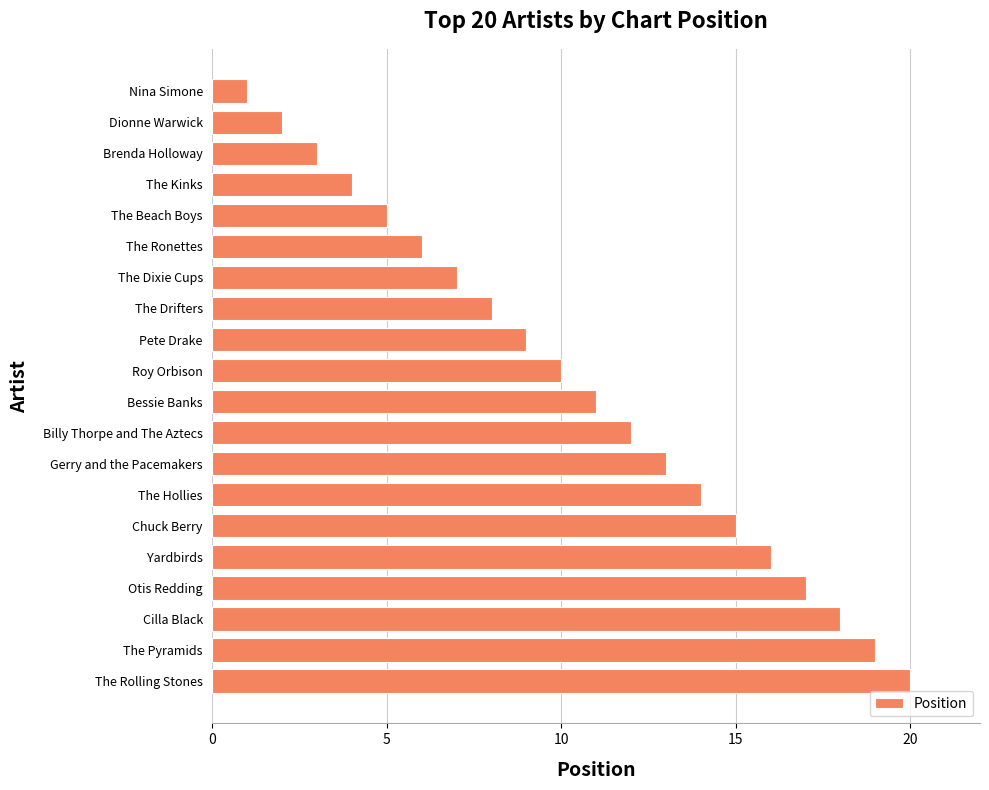

List the labels in order of value, largest first.

The Rolling Stones, The Pyramids, Cilla Black, Otis Redding, Yardbirds, Chuck Berry, The Hollies, Gerry and the Pacemakers, Billy Thorpe and The Aztecs, Bessie Banks, Roy Orbison, Pete Drake, The Drifters, The Dixie Cups, The Ronettes, The Beach Boys, The Kinks, Brenda Holloway, Dionne Warwick, Nina Simone